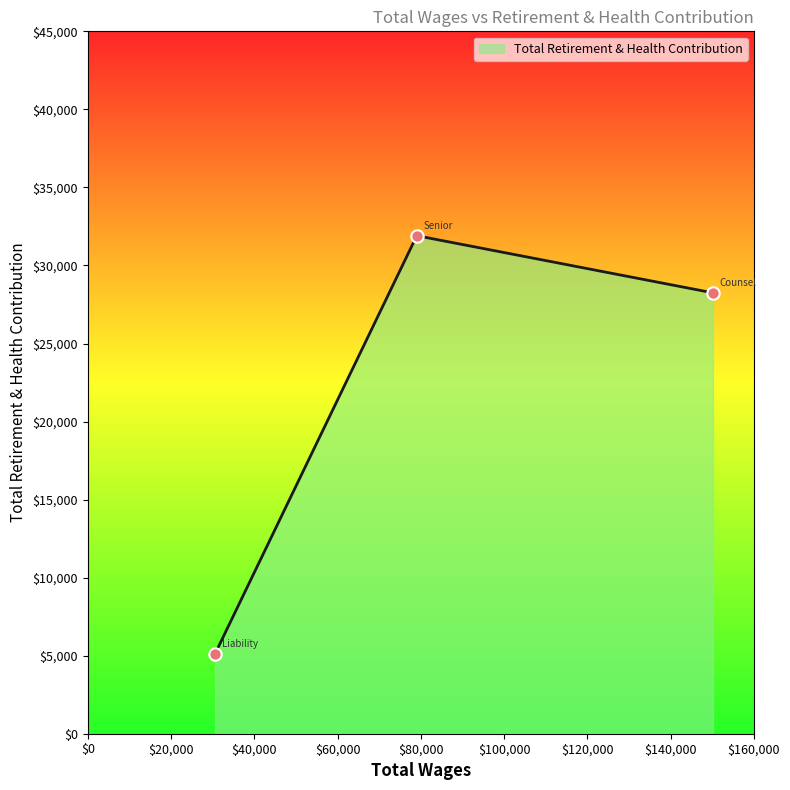

What is the greatest value displayed?

31907